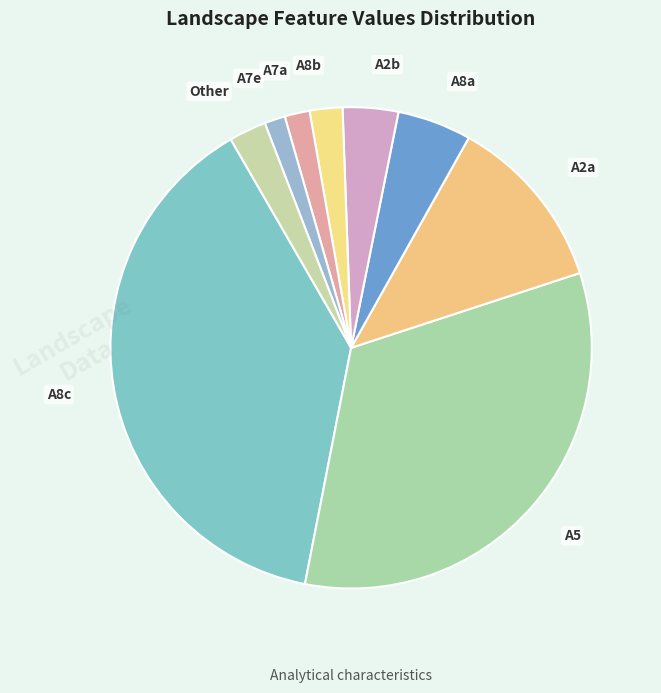

Is A2a the majority of the pie?

No